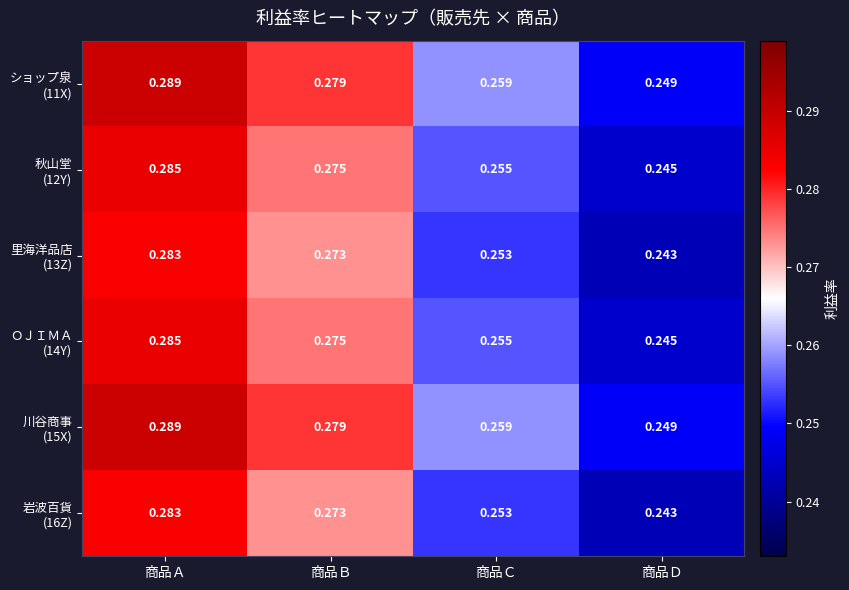

At which category is the sum across all series the highest?

商品Ａ